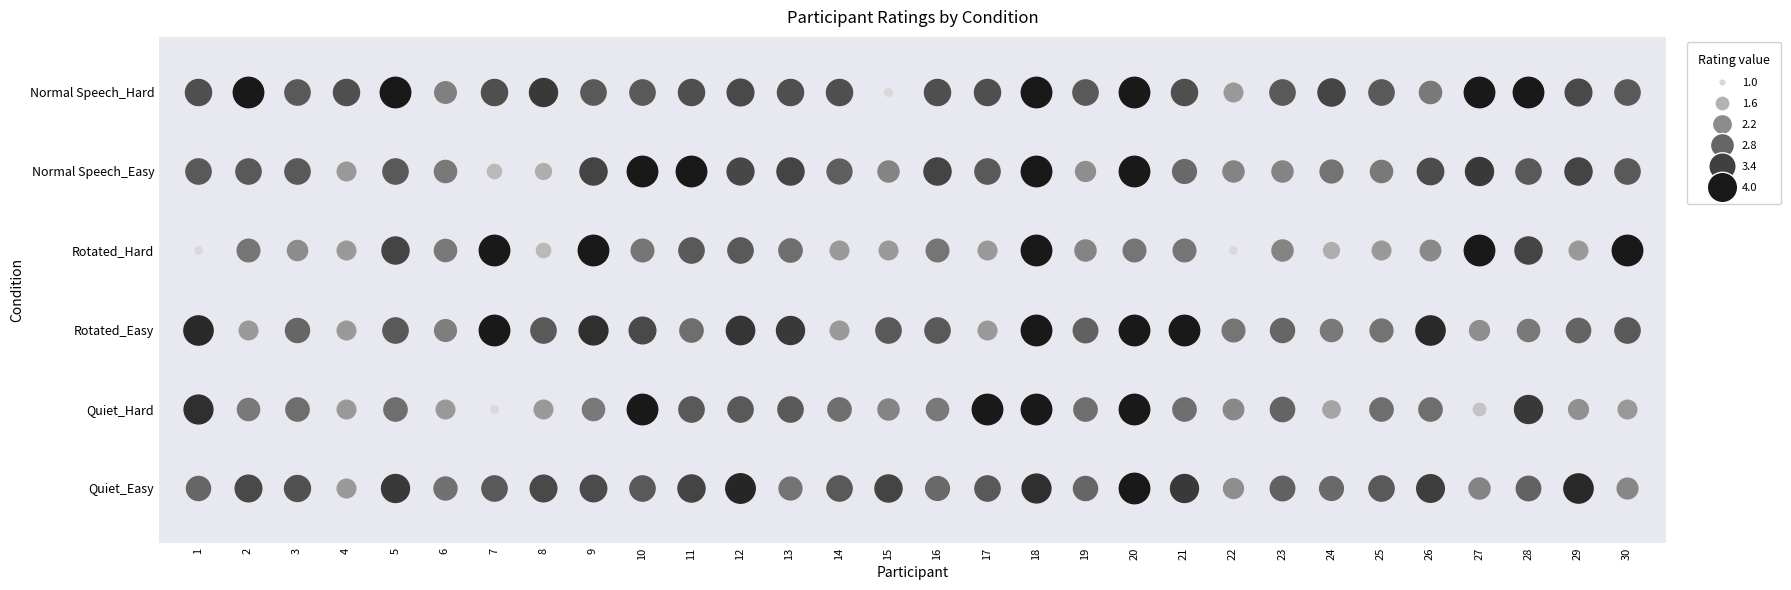

What is the greatest value displayed?

4.0